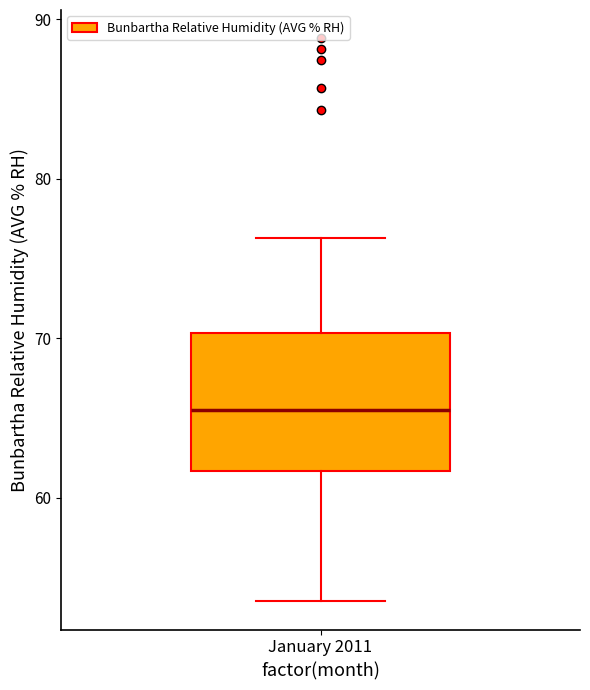

Where is the upper edge of the box for January 2011 on the y-axis? The values are not printed on the chart, so give them approximately, as read against the axis.

70